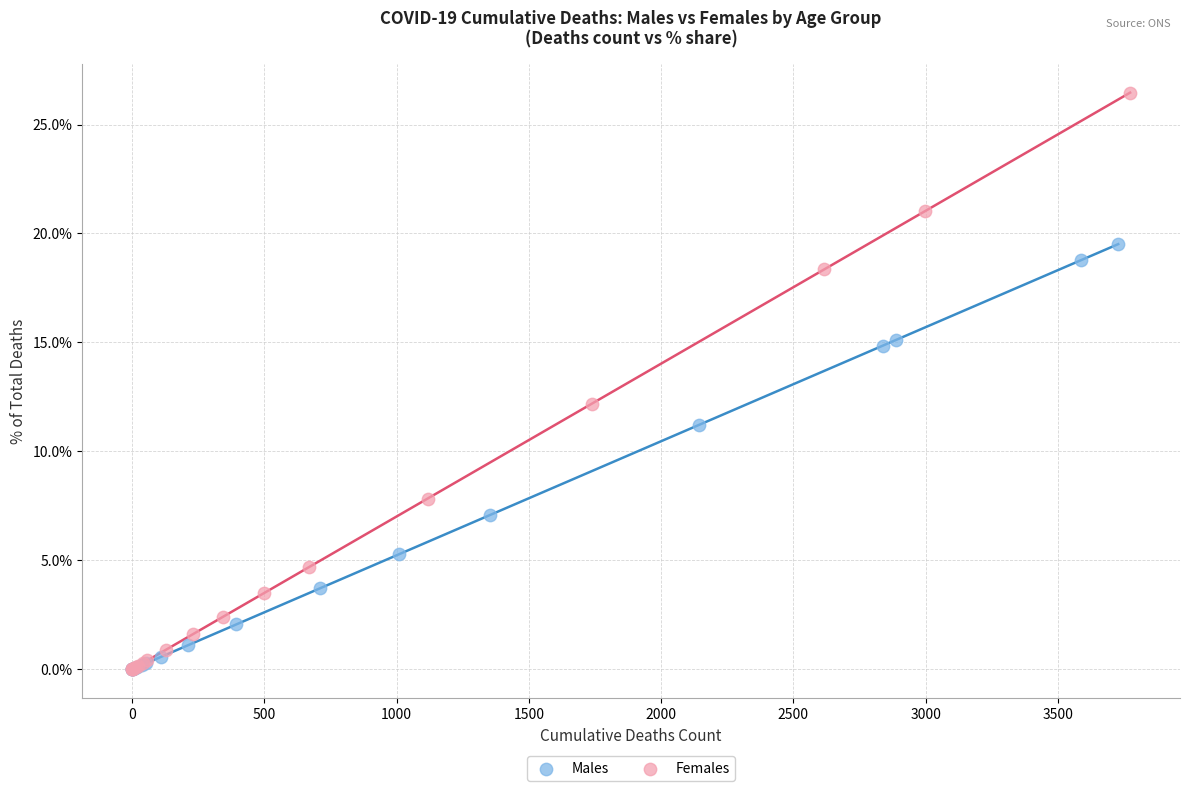

Which series contains the highest Y value?

Females